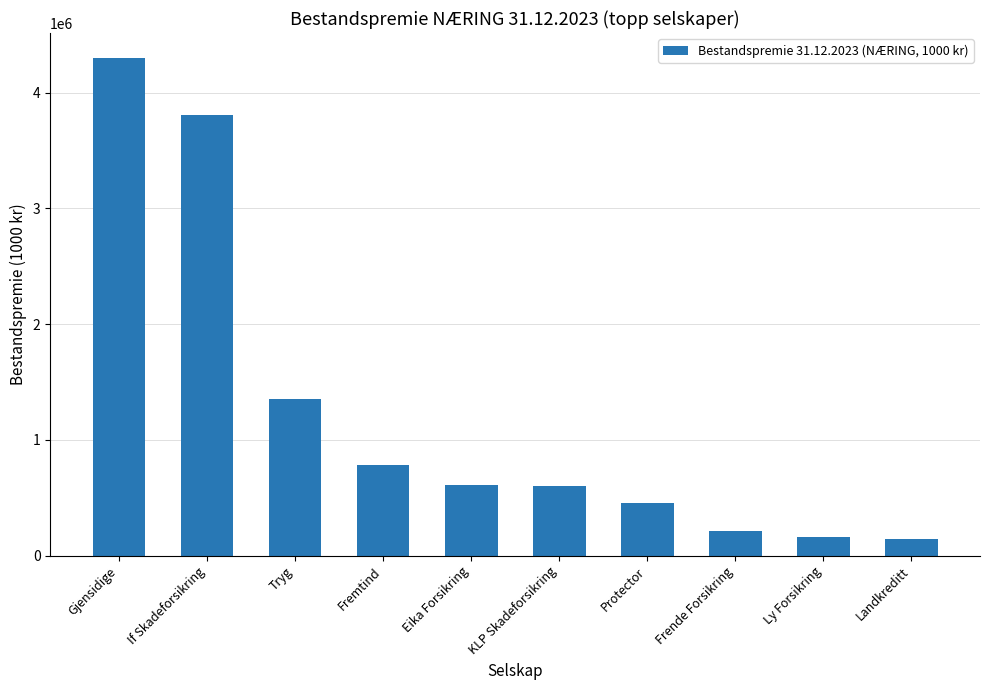

Does the chart contain stacked bars?

No